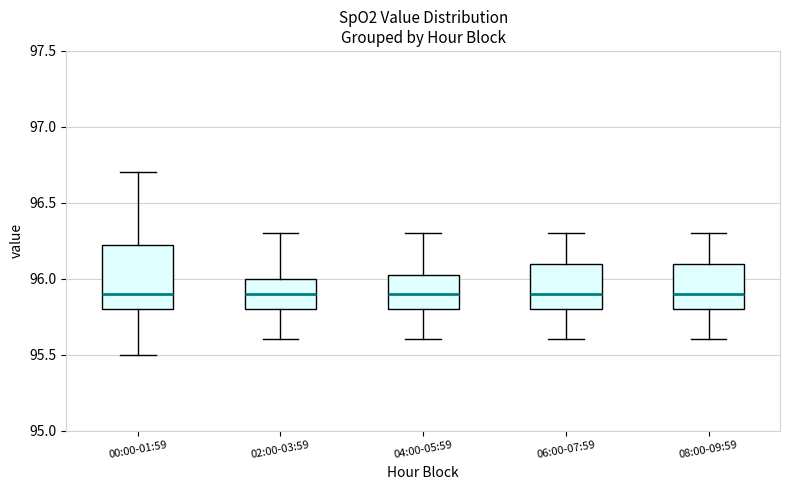

Which box is the tallest, from its lower edge to its upper edge?

00:00-01:59